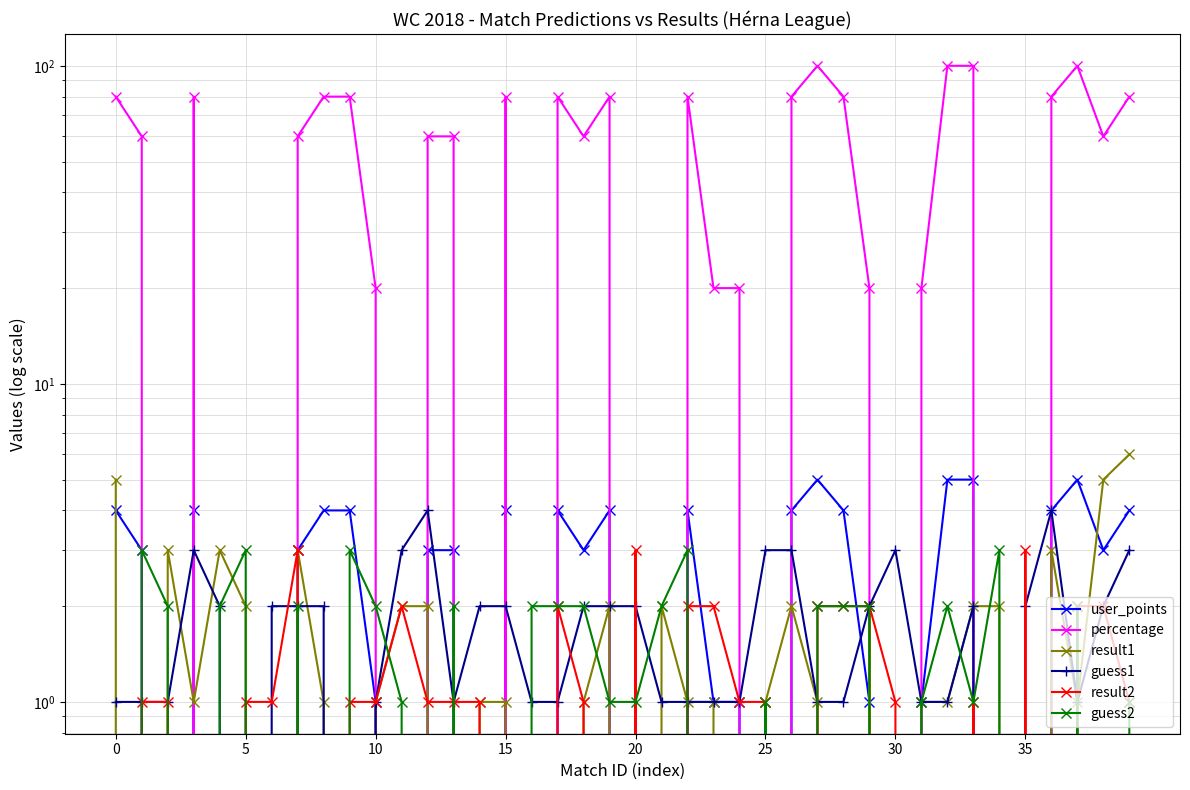

In guess2, how many points are higher than both neighbors (excluding endpoints)?

10